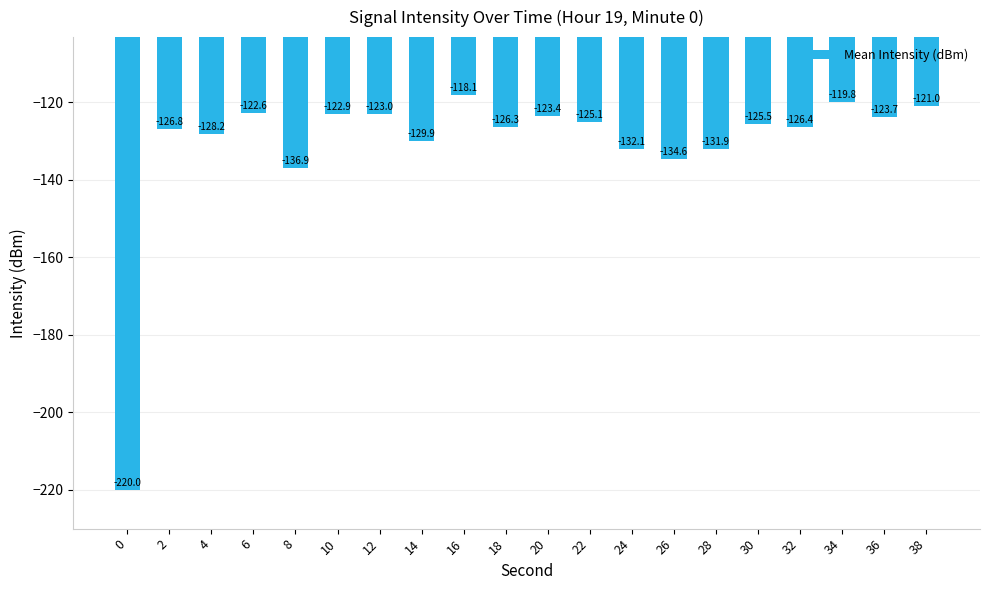

At which label does the data first exceed -125?

6